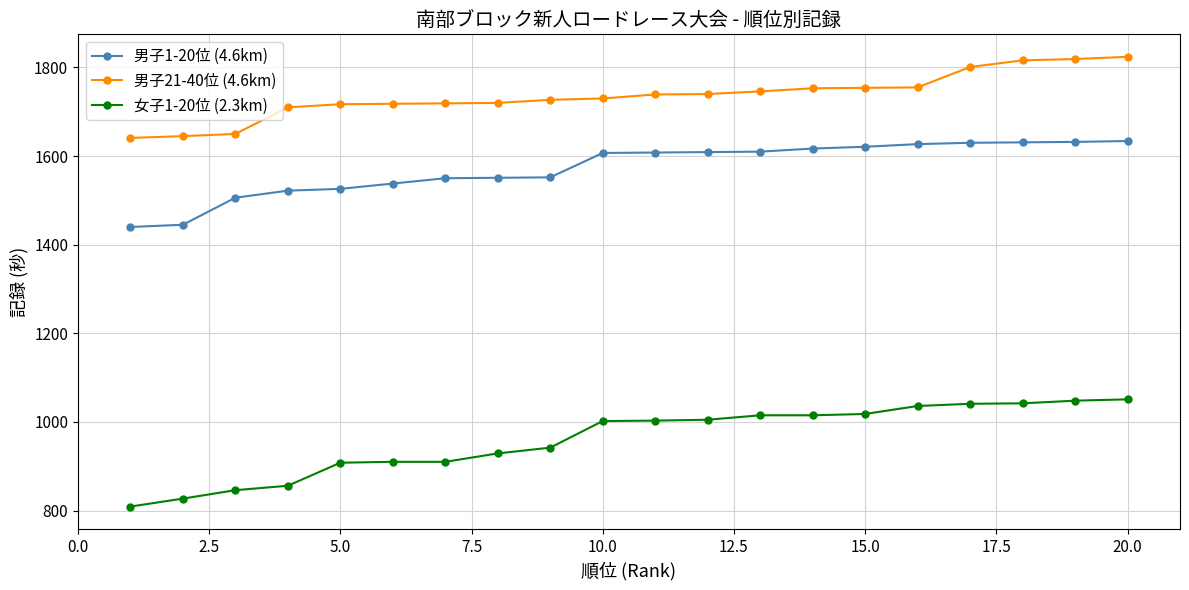

At how many categories does at least one series exceed 1123?

20